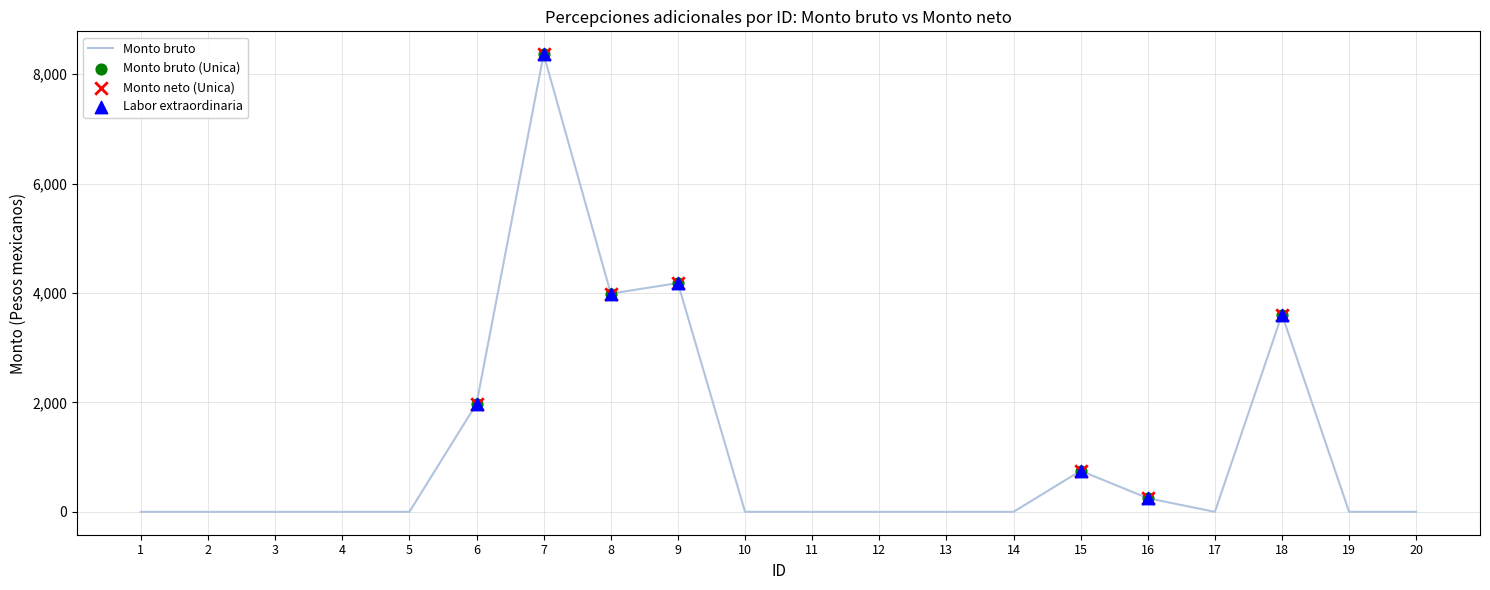

What is the change in value from 12 to 18?

+3606.1